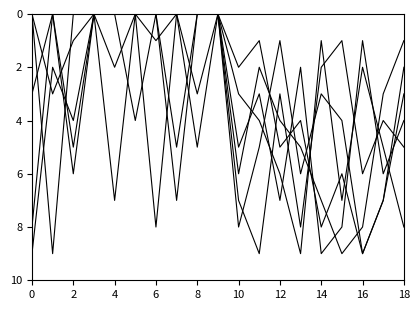

What is the maximum value shown in the chart?

9